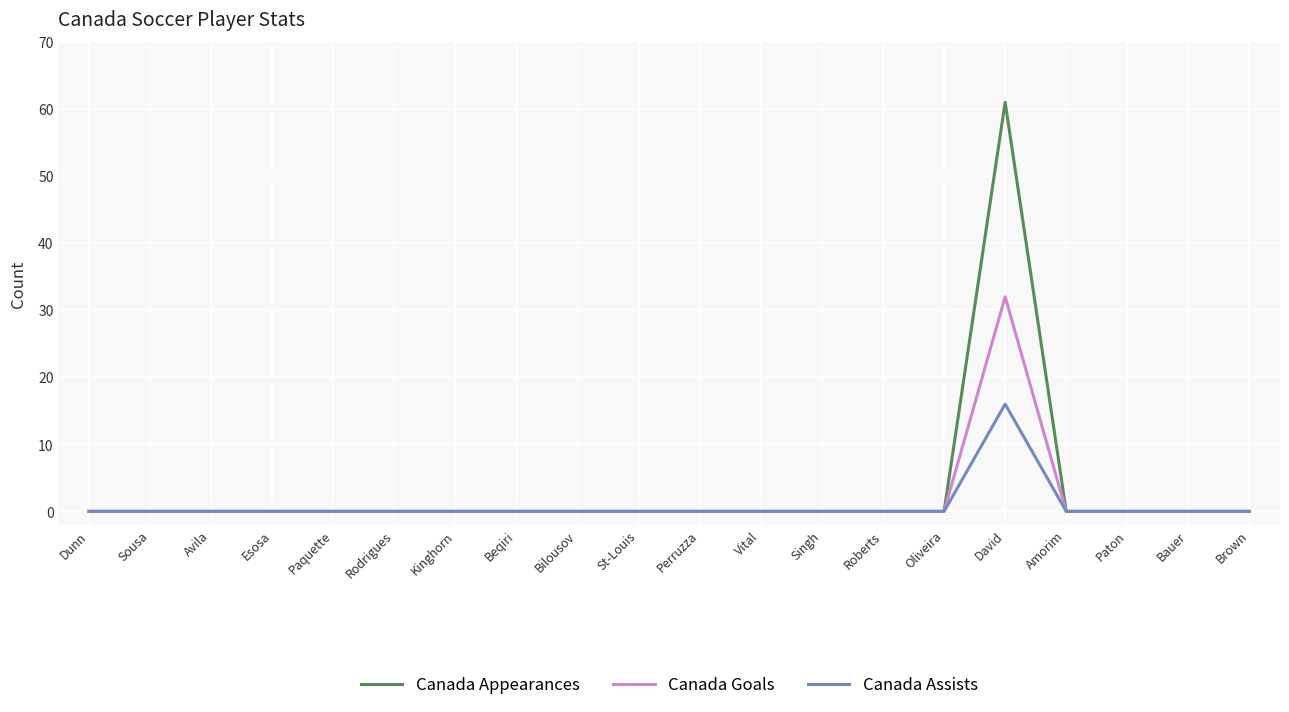

Which series has the largest range (max minus min)?

Canada Appearances